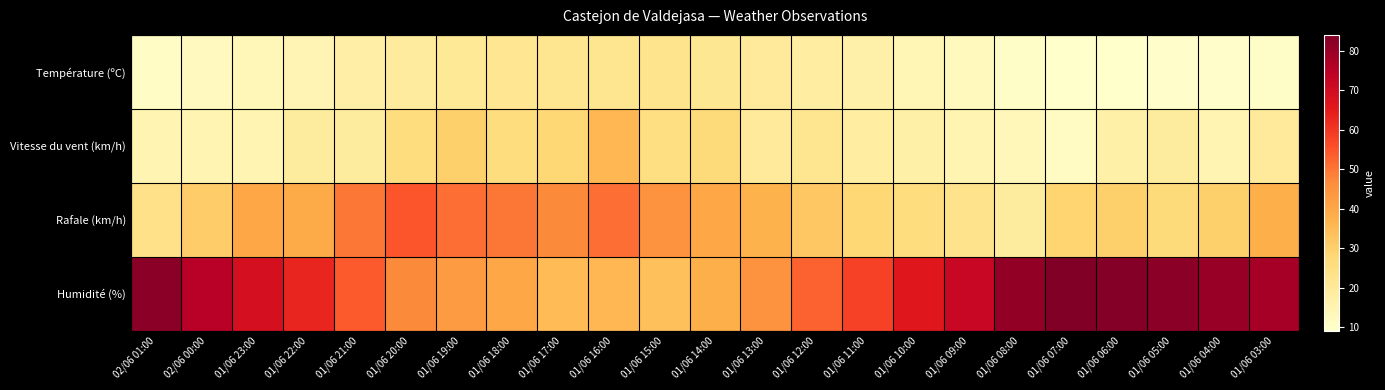

List the series in order of their peak value, highest first.

Humidité (%), Rafale (km/h), Vitesse du vent (km/h), Température (ºC)